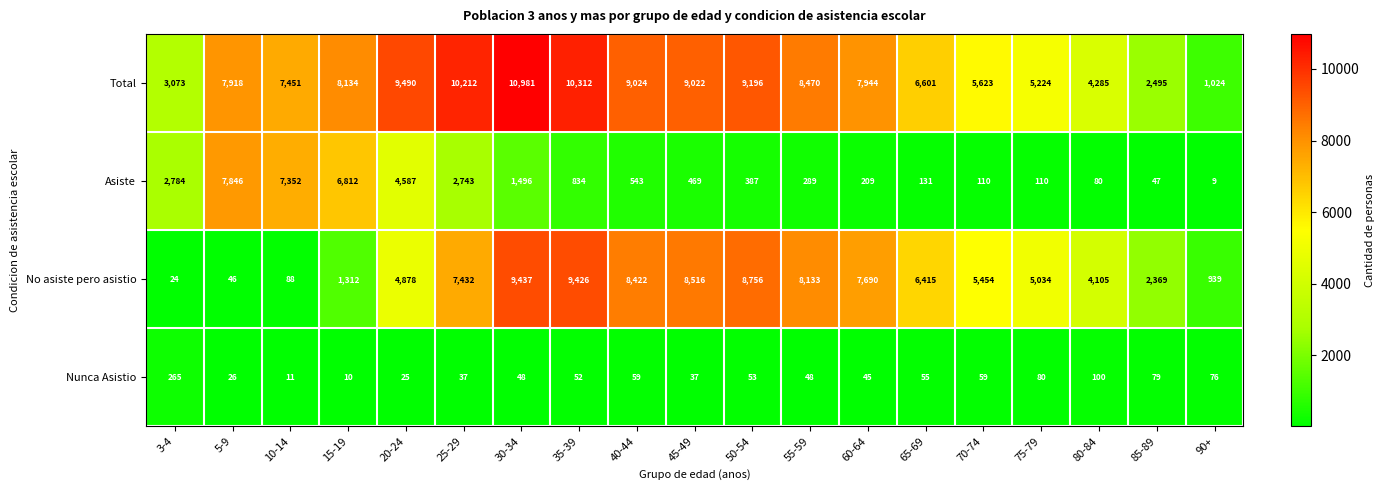

At which label does Nunca Asistio first exceed 52?

3-4